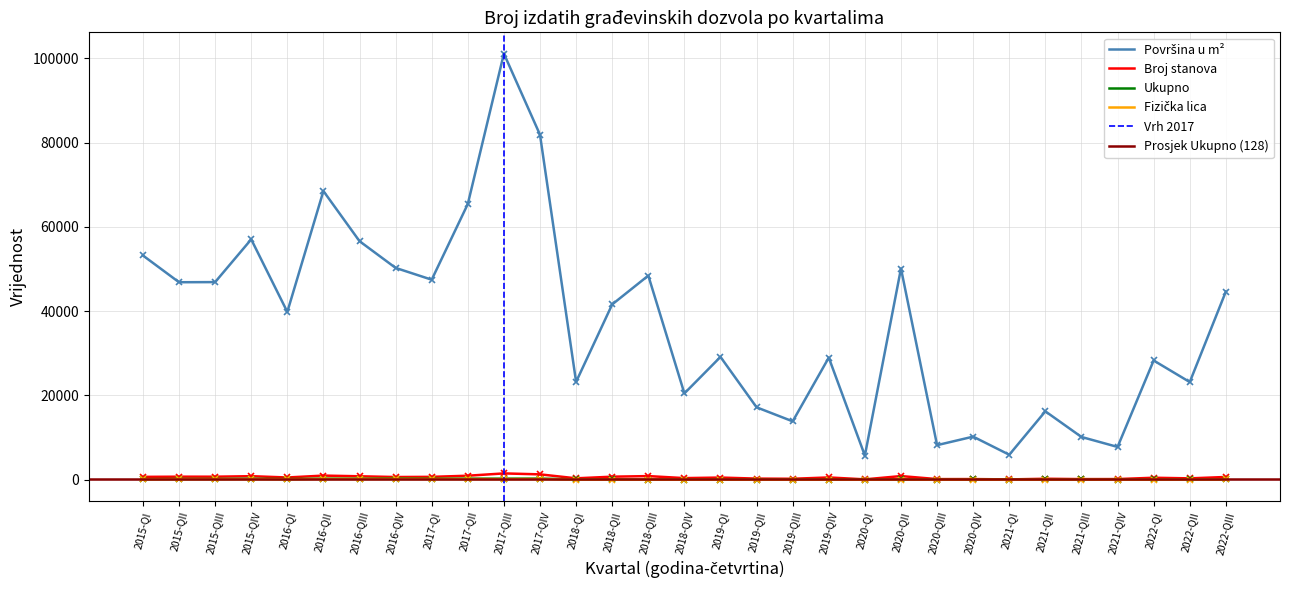

What position from the right is 2016-QI?

27